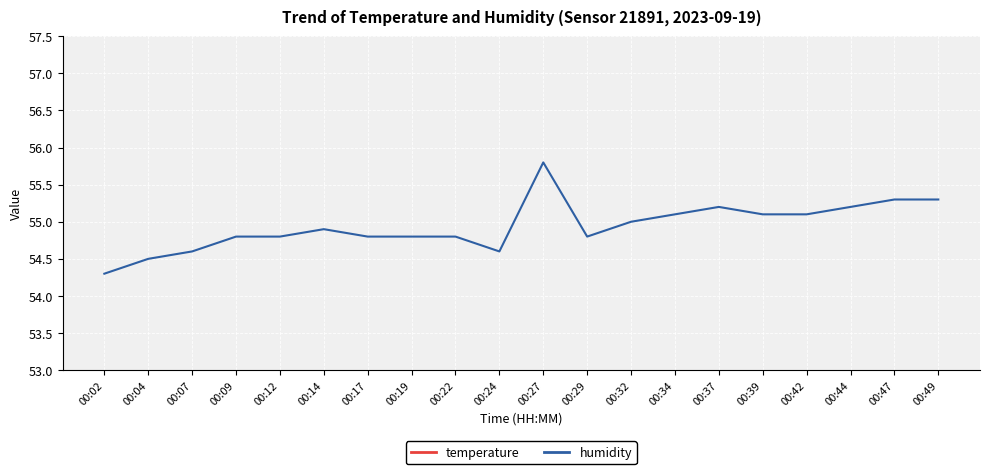

Reading right to left, extract all data points from this chart.

temperature: 32.1	32.1	32.1	32.1	32.1	32.2	32.3	32.3	32.2	32.3	32.2	32.2	32.2	32.2	32.3	32.2	32.2	32.3	32.3	32.3
humidity: 55.3	55.3	55.2	55.1	55.1	55.2	55.1	55.0	54.8	55.8	54.6	54.8	54.8	54.8	54.9	54.8	54.8	54.6	54.5	54.3